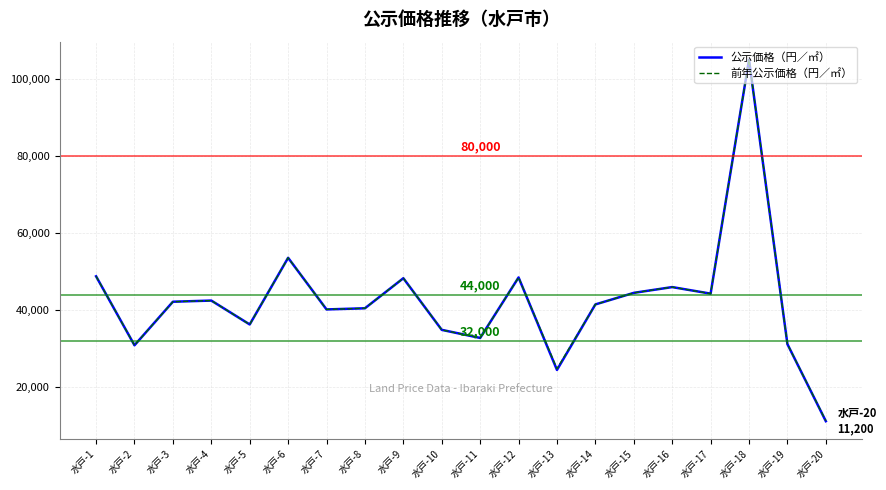

At which category is the sum across all series the highest?

水戸-18